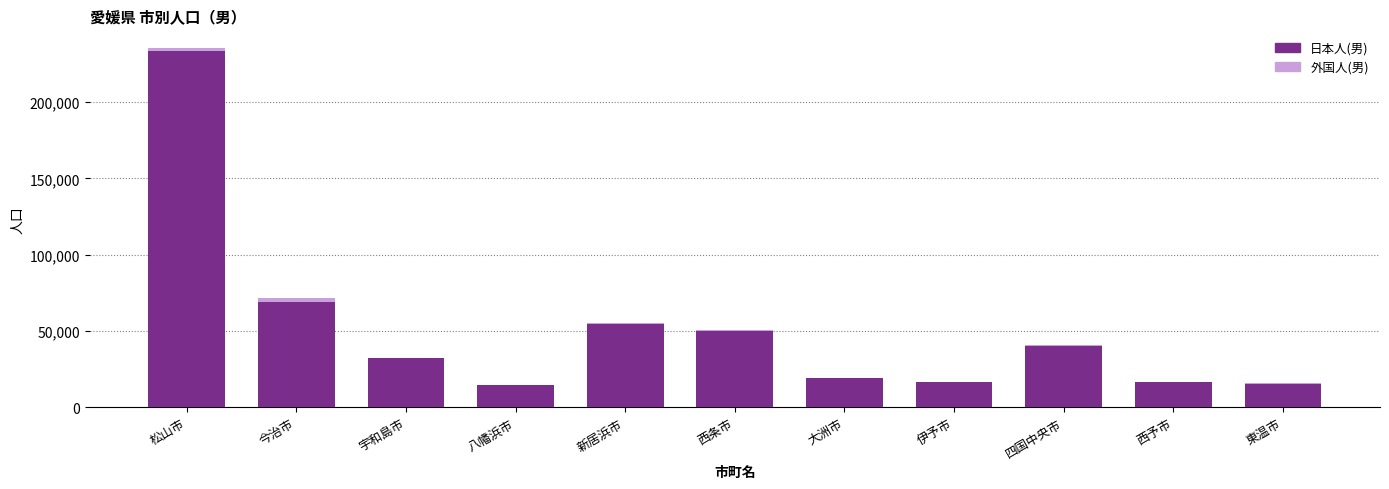

The 日本人(男) series shows 16771 at 伊予市. True or false?

True